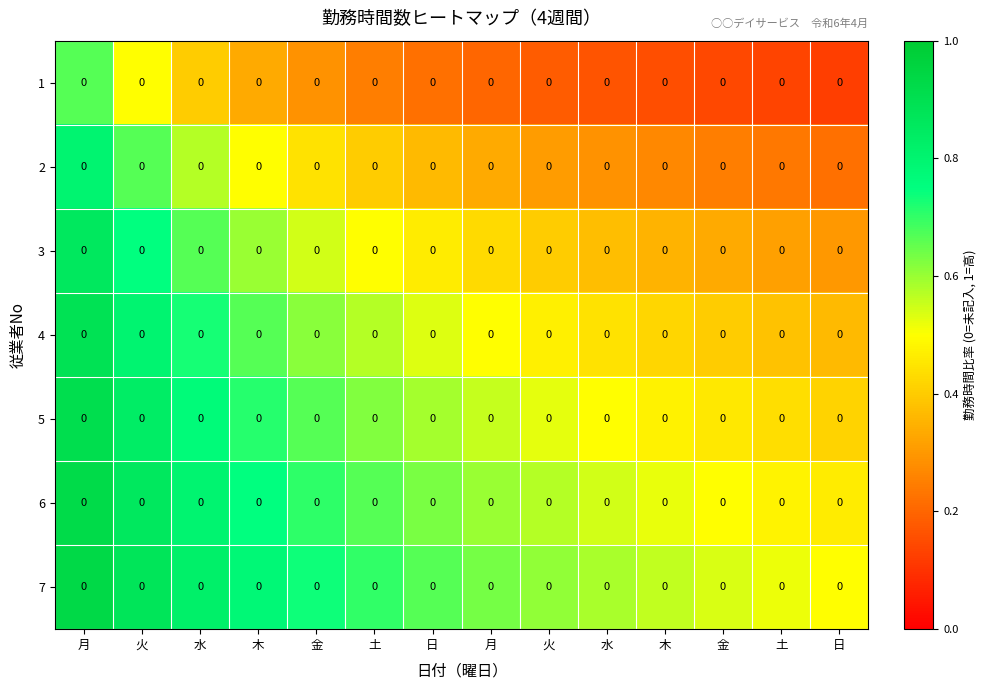

How many categories are shown in the chart?

14